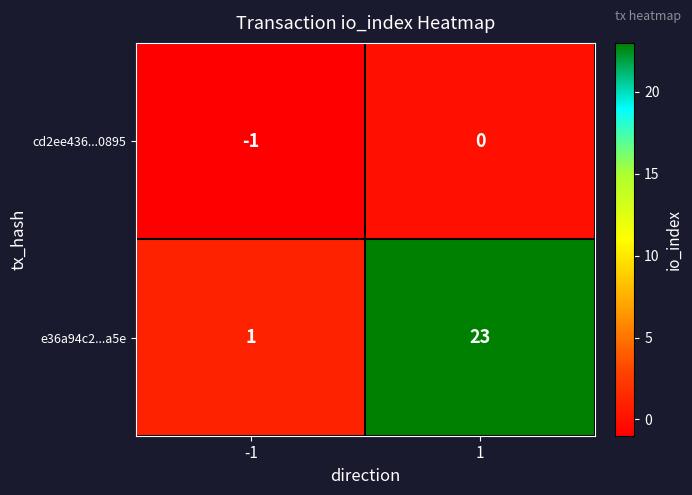

Rank the series by their maximum value, from lowest to highest.

cd2ee436...0895, e36a94c2...a5e